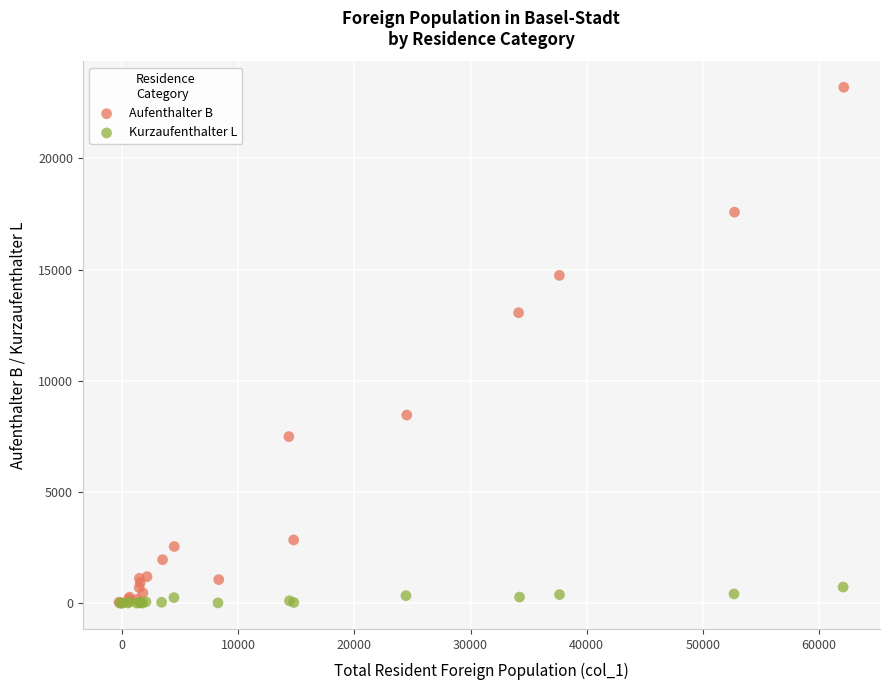

Which series has the widest spread of Y values?

Aufenthalter B